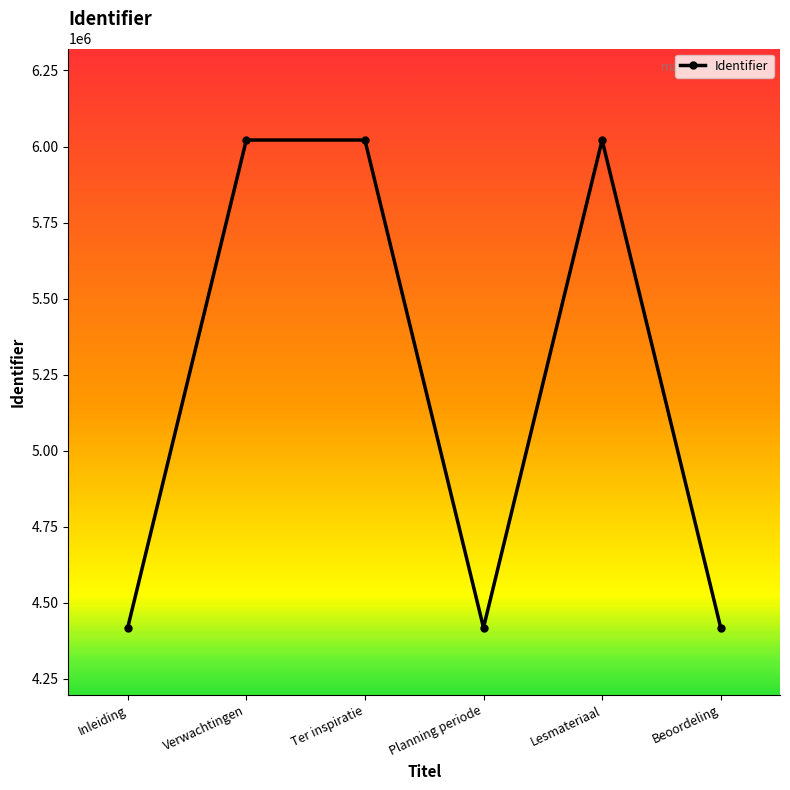

What is the difference between the values at Planning periode and Inleiding?

4